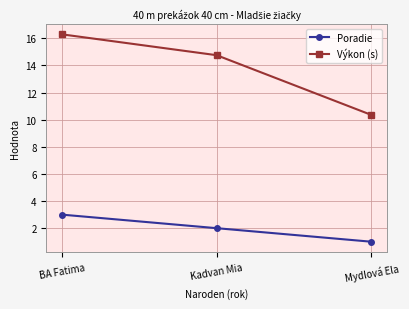

Is it true that Poradie equals 2.0 at Kadvan Mia?

True